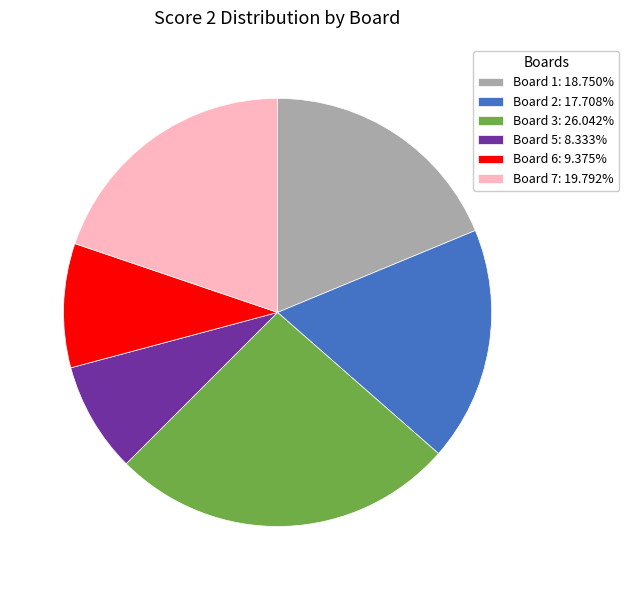

Approximately how many times larger is the value at Board 2: 17.708% compared to Board 6: 9.375%?

1.9